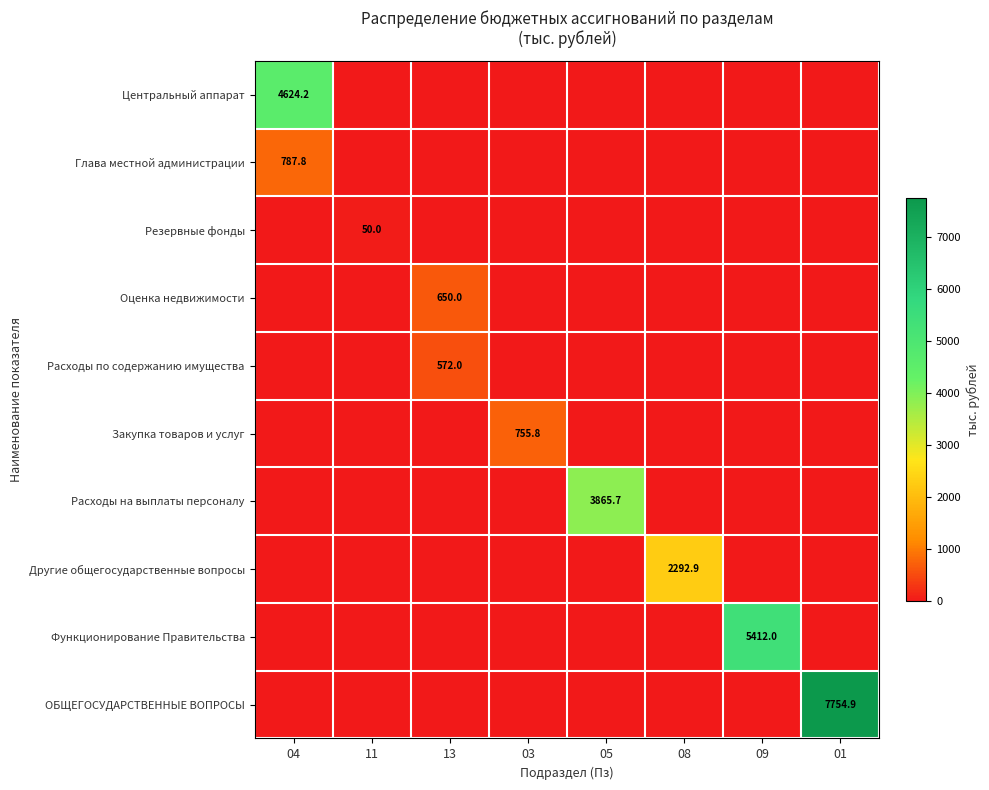

Which has a higher value, 01 or 11?

01